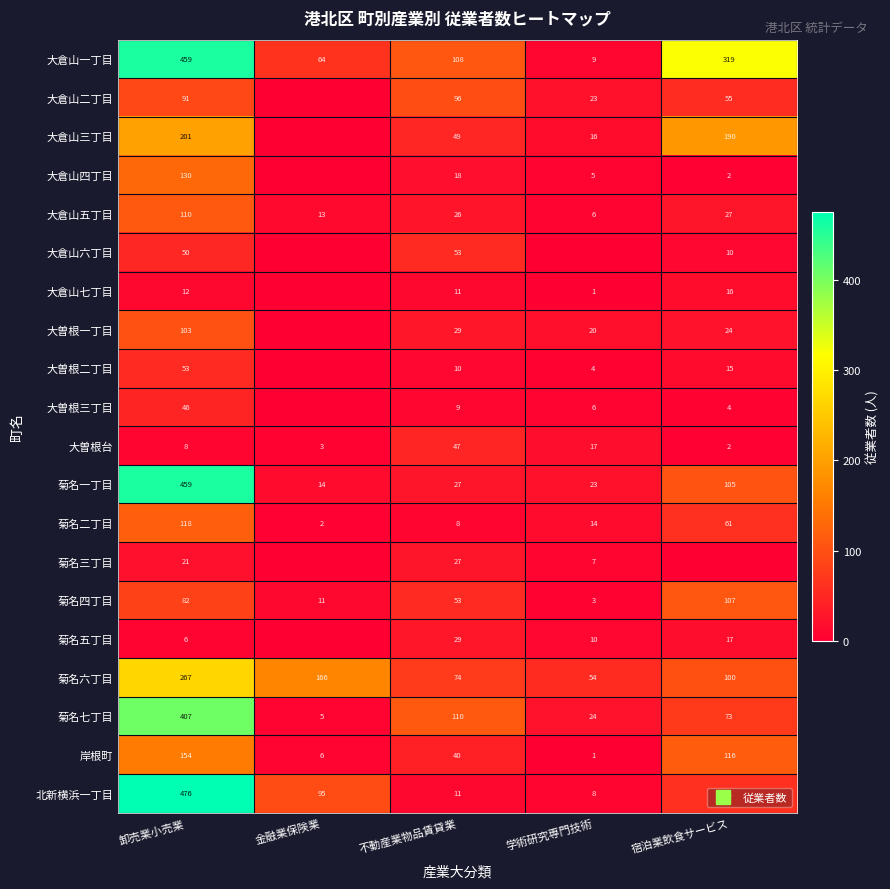

At 卸売業小売業, list the series in order from smallest to largest.

菊名五丁目, 大曽根台, 大倉山七丁目, 菊名三丁目, 大曽根三丁目, 大倉山六丁目, 大曽根二丁目, 菊名四丁目, 大倉山二丁目, 大曽根一丁目, 大倉山五丁目, 菊名二丁目, 大倉山四丁目, 岸根町, 大倉山三丁目, 菊名六丁目, 菊名七丁目, 大倉山一丁目, 菊名一丁目, 北新横浜一丁目